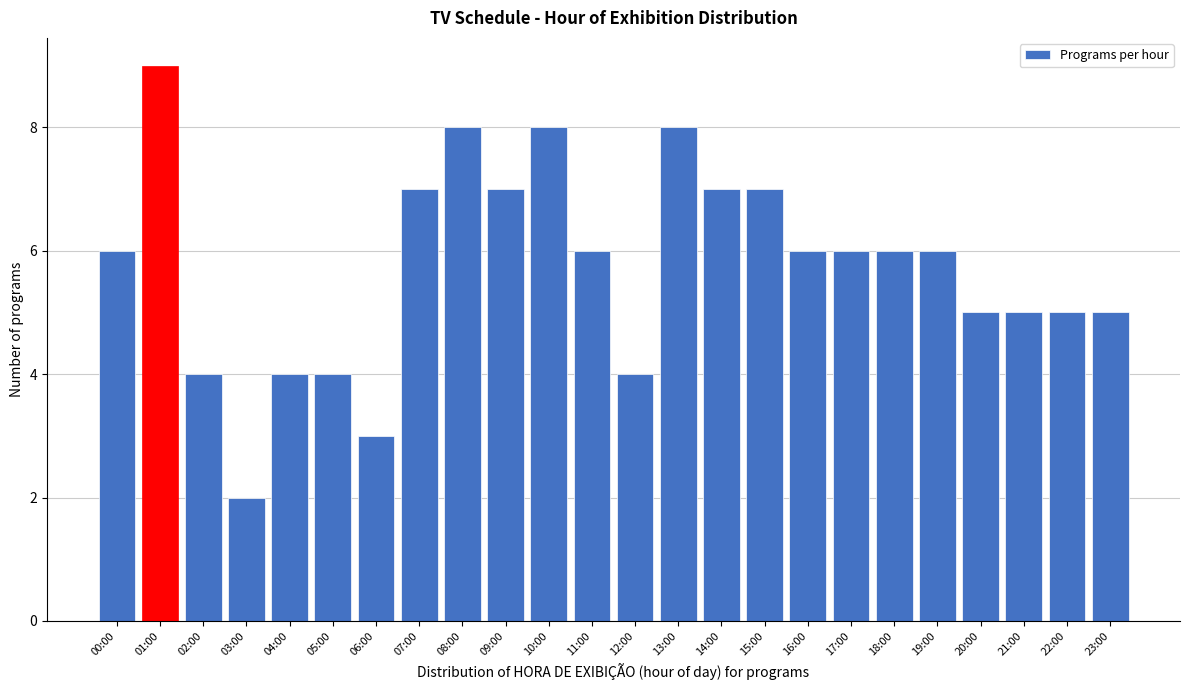

Reading left to right, transcribe all the data shown in this chart.

6	9	4	2	4	4	3	7	8	7	8	6	4	8	7	7	6	6	6	6	5	5	5	5